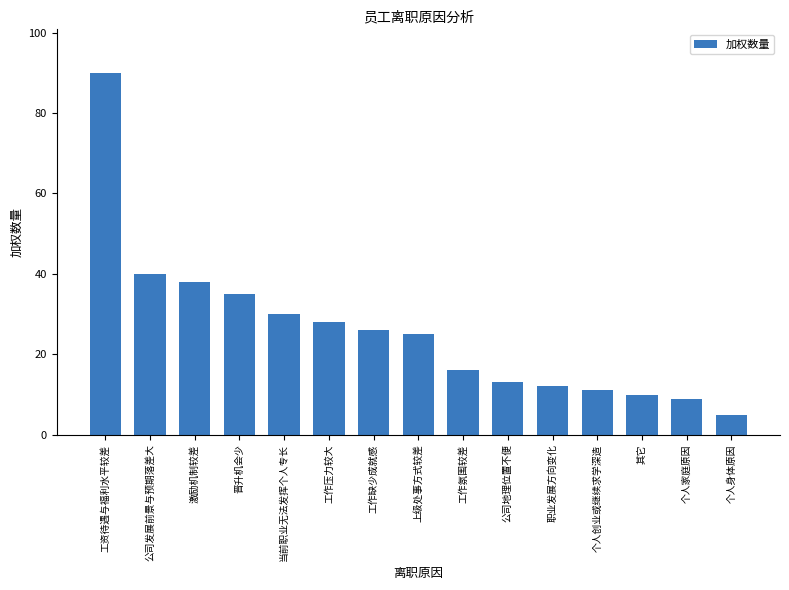

Reading left to right, transcribe all the data shown in this chart.

工资待遇与福利水平较差=90	公司发展前景与预期落差大=40	激励机制较差=38	晋升机会少=35	当前职业无法发挥个人专长=30	工作压力较大=28	工作缺少成就感=26	上级处事方式较差=25	工作氛围较差=16	公司地理位置不便=13	职业发展方向变化=12	个人创业或继续求学深造=11	其它=10	个人家庭原因=9	个人身体原因=5